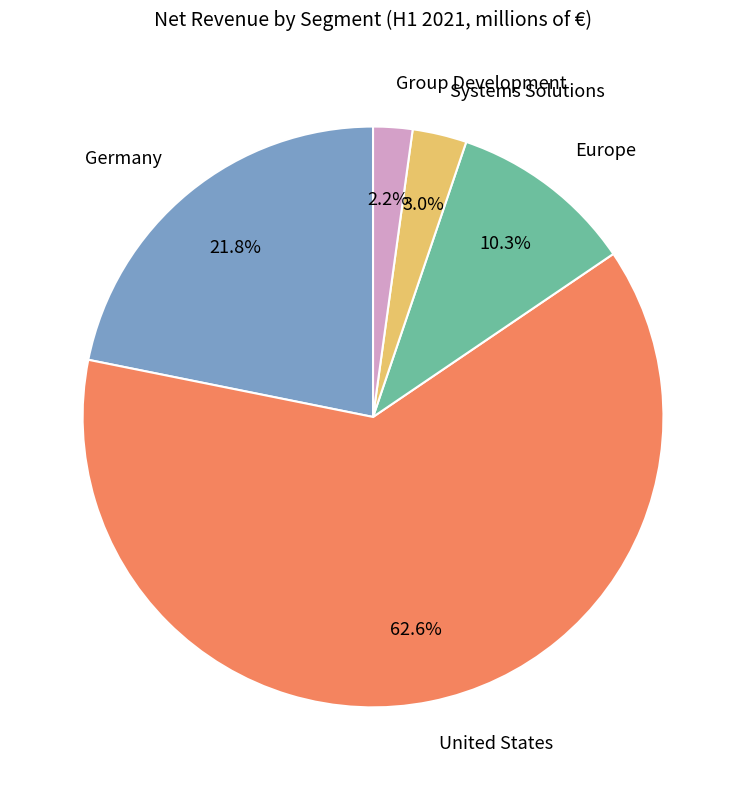

Which category has the smallest portion of the pie?

Group Development